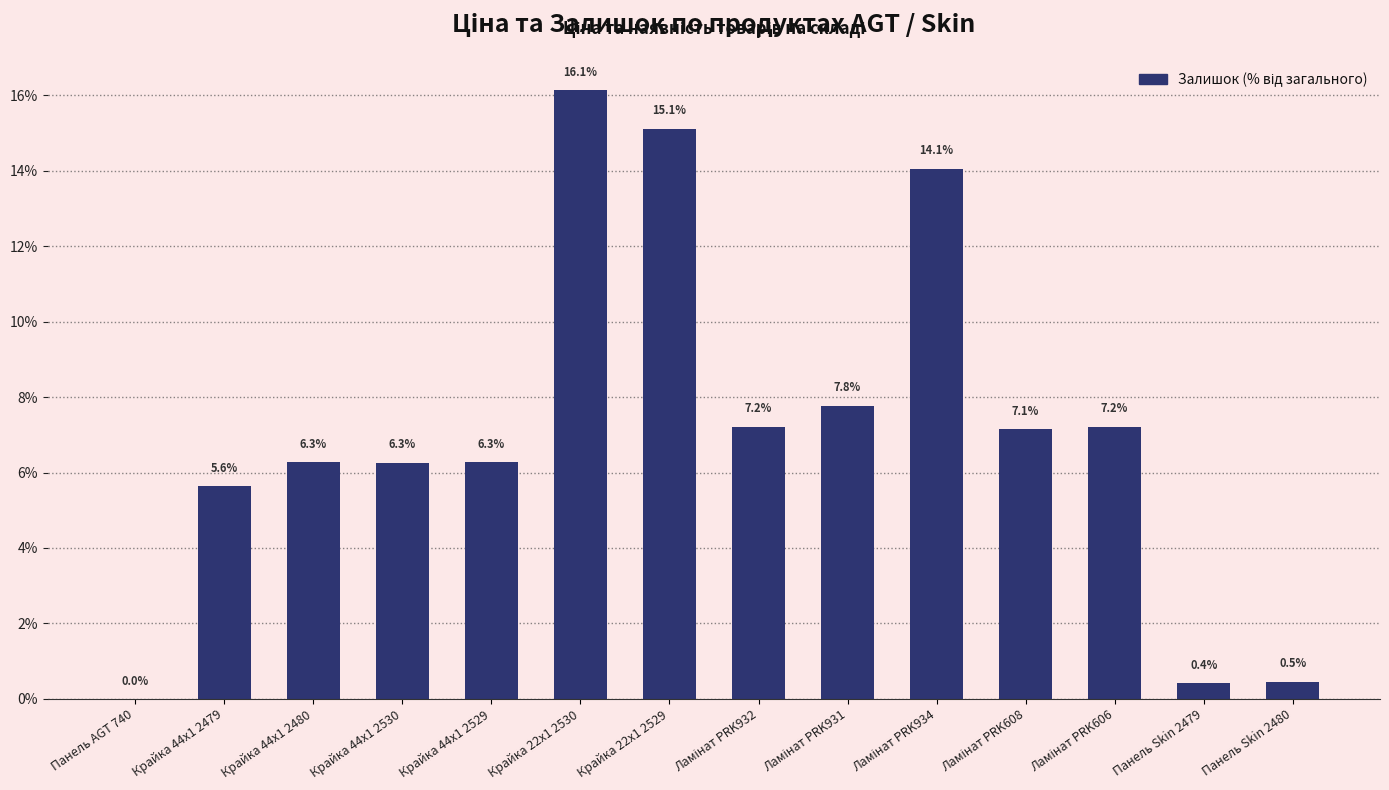

Which category has the highest value across all series?

Крайка 22x1 2530